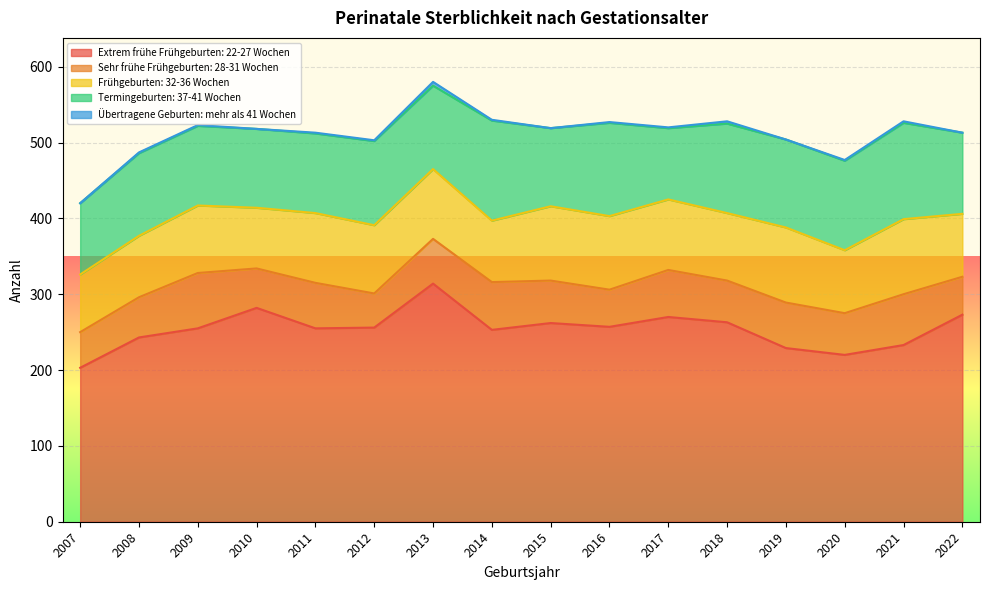

How many lines are shown in the chart?

5